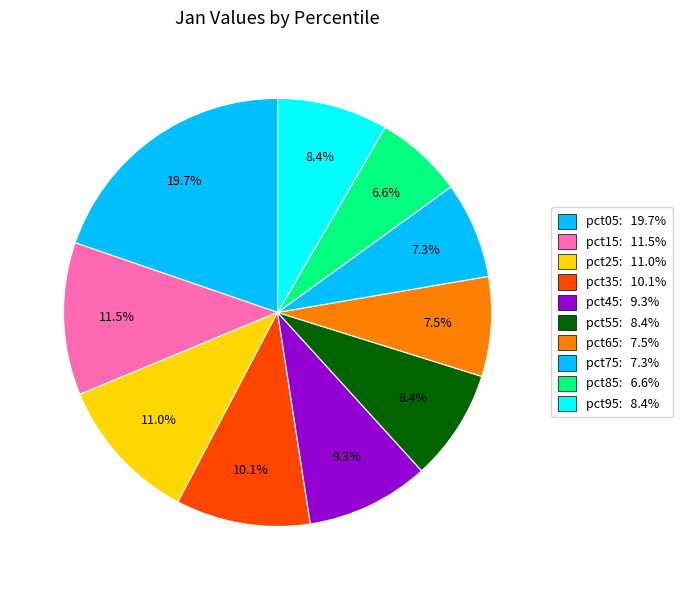

Which category has the biggest portion of the pie?

pct05